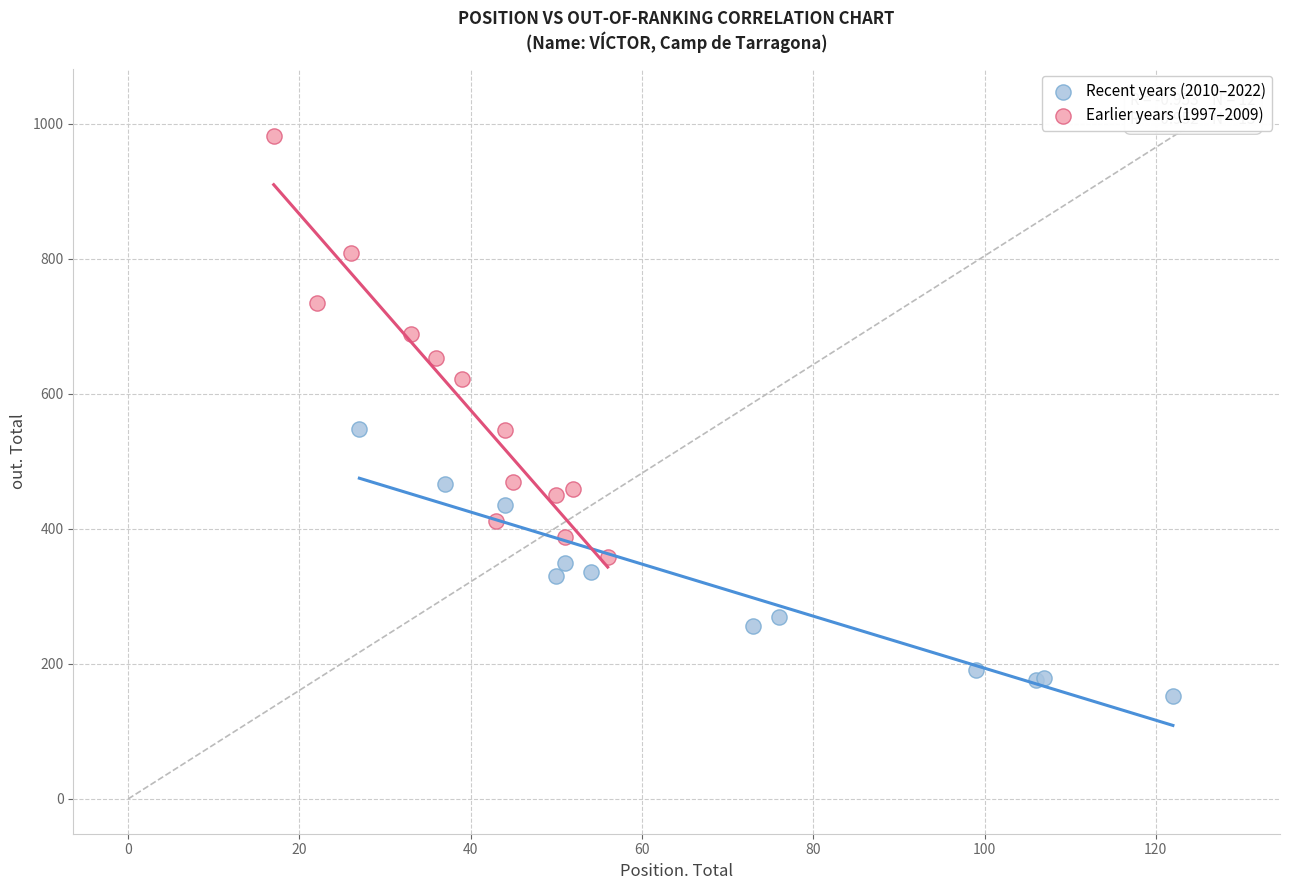

Which series contains the lowest Y value?

Recent years (2010–2022)